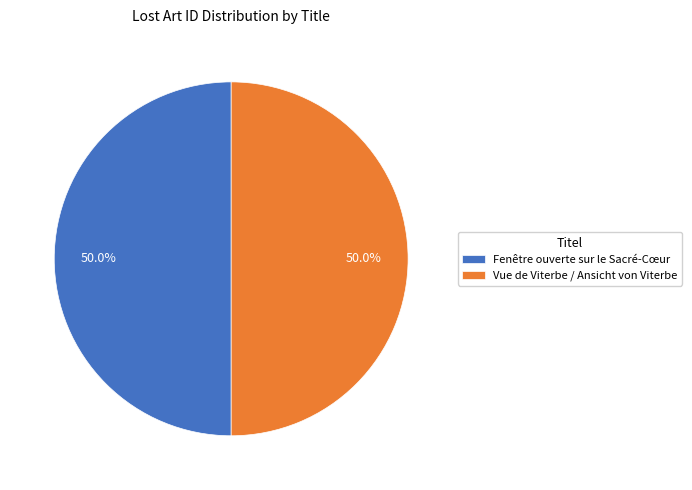

What percentage do Fenêtre ouverte sur le Sacré-Cœur and Vue de Viterbe / Ansicht von Viterbe together represent?

100.0%